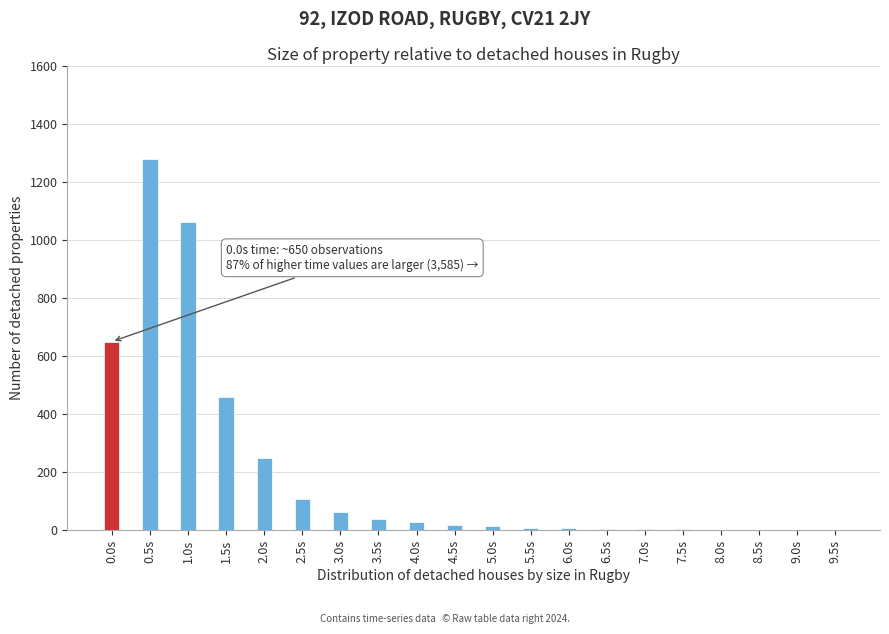

At which category does the chart reach its peak across all series?

0.5s